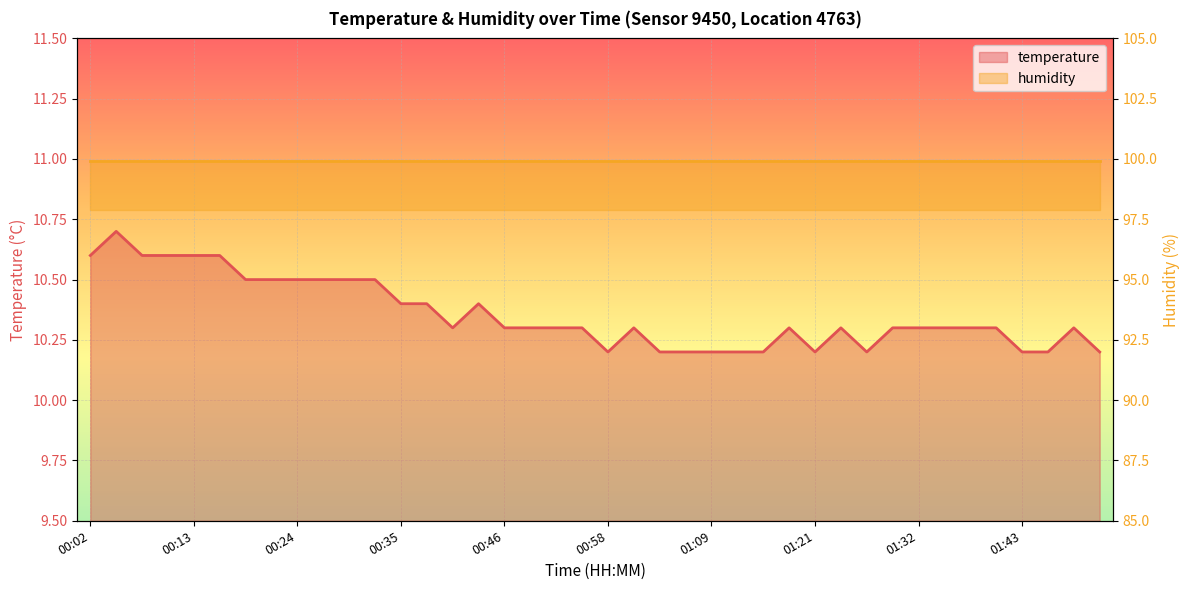

What is the smallest value displayed?

10.2